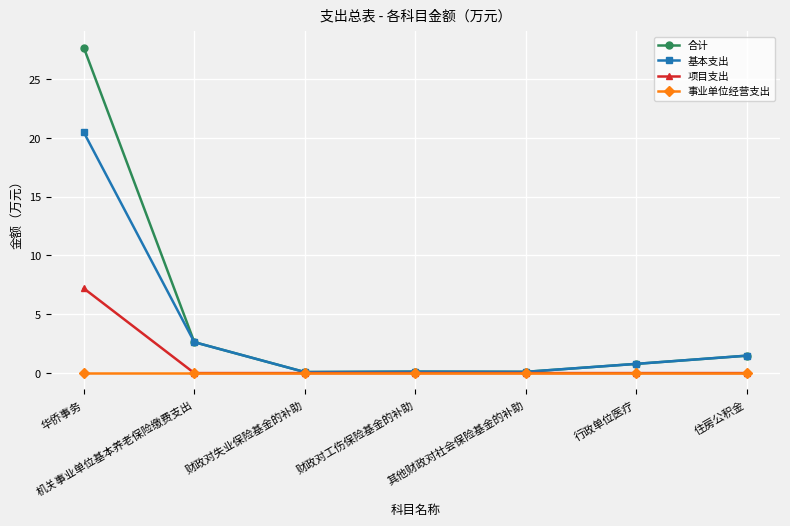

Rank the series by their average value, from highest to lowest.

合计, 基本支出, 项目支出, 事业单位经营支出